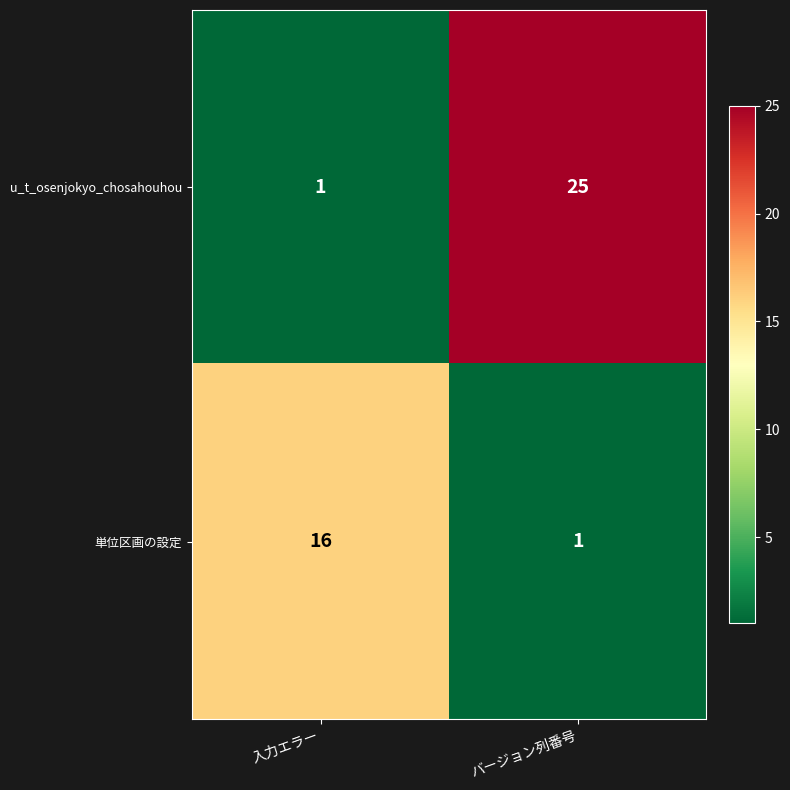

Rank the series at バージョン列番号 from lowest to highest value.

単位区画の設定, u_t_osenjokyo_chosahouhou